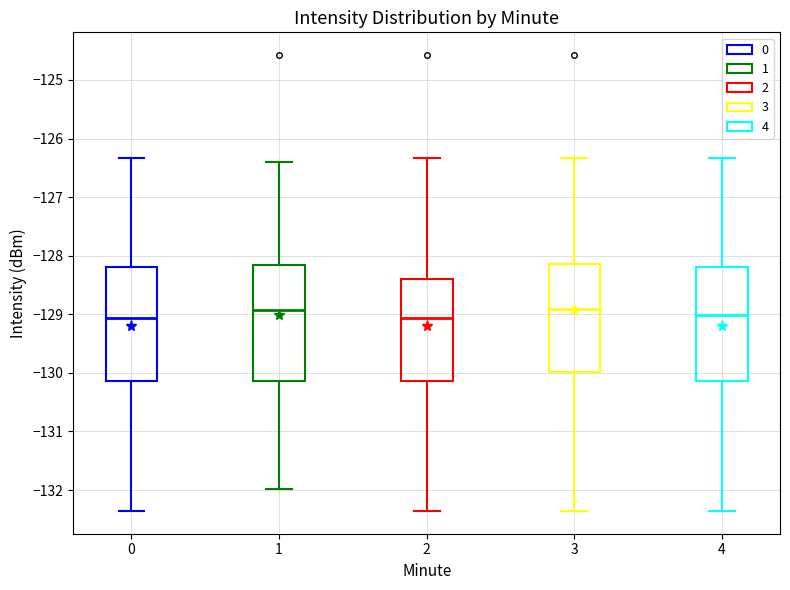

Reading left to right, read every box against the y-axis: the position of its median line, the range the box covers, and the ends of its whiskers. The values are not printed on the chart, so give them approximately, as read against the axis.

0: median -129.1, box -130.1 to -128.2, whiskers -132.4 to -126.3
1: median -128.9, box -130.1 to -128.2, whiskers -132.0 to -126.4
2: median -129.1, box -130.1 to -128.4, whiskers -132.4 to -126.3
3: median -128.9, box -130.0 to -128.1, whiskers -132.4 to -126.3
4: median -129.0, box -130.1 to -128.2, whiskers -132.4 to -126.3